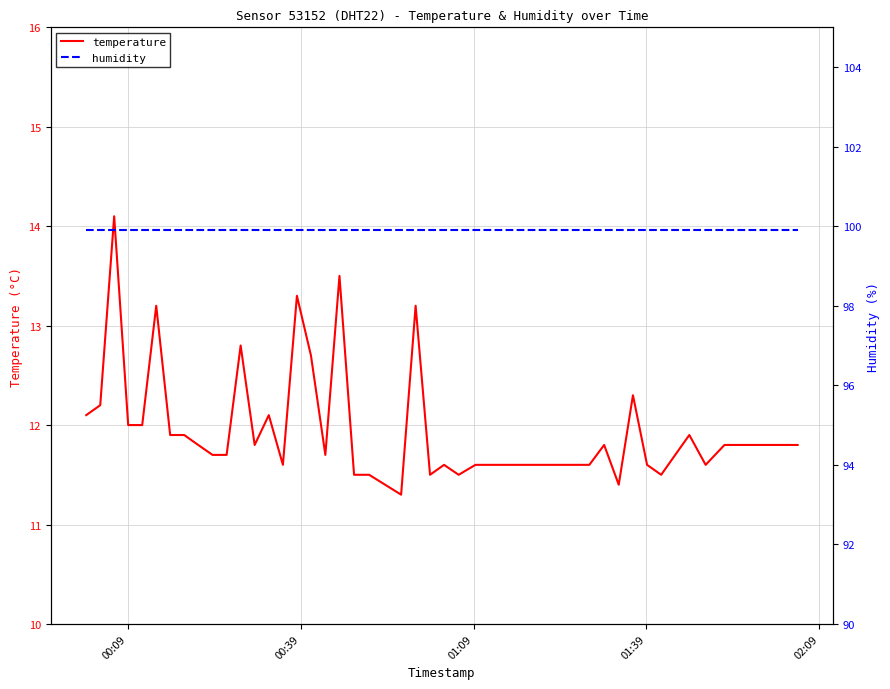

What is the maximum value for temperature?

14.1